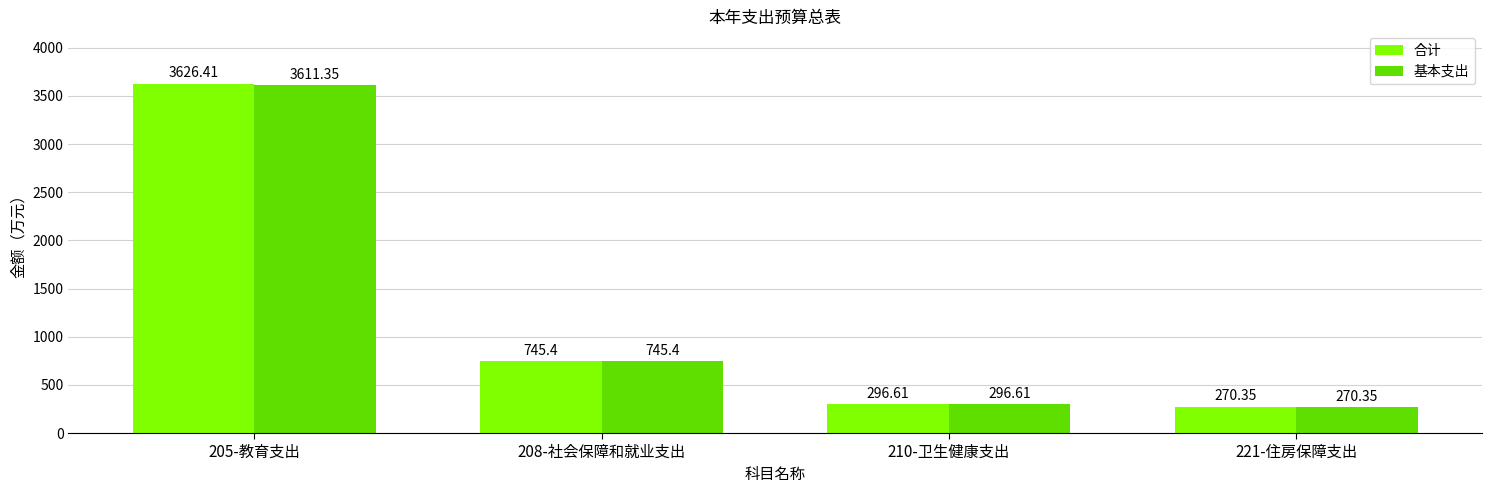

Rank the series by their maximum value, from highest to lowest.

合计, 基本支出